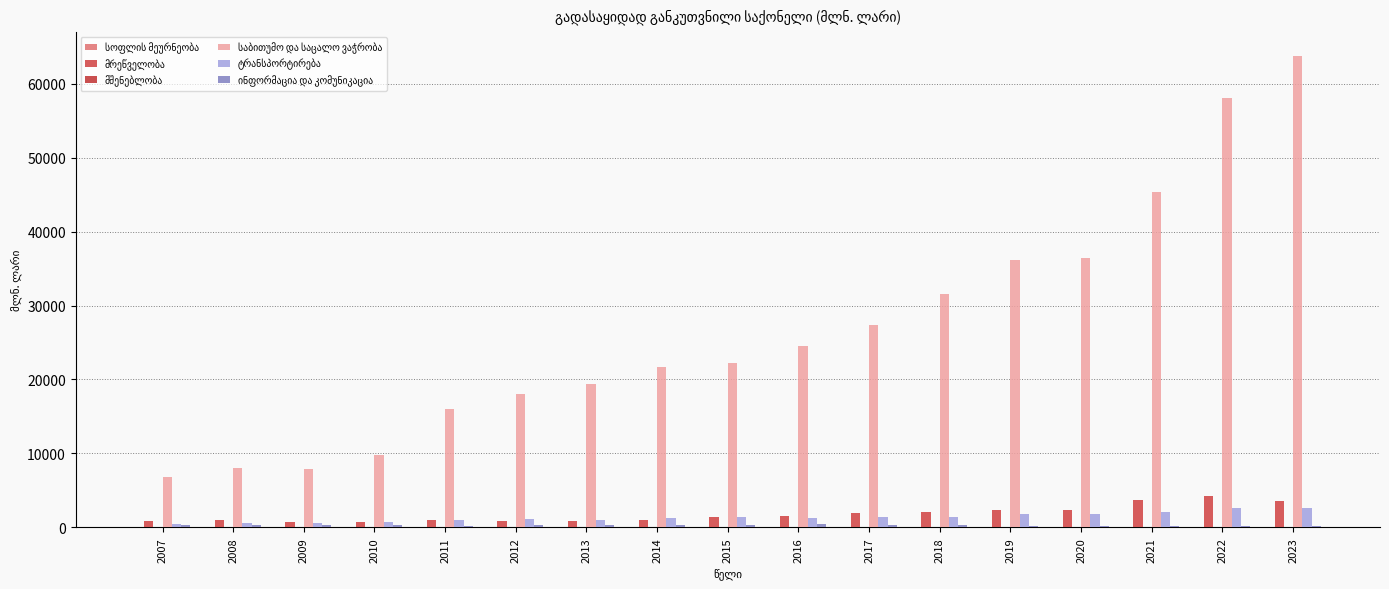

List the series in order of their peak value, highest first.

საბითუმო და საცალო ვაჭრობა, მრეწველობა, ტრანსპორტირება, ინფორმაცია და კომუნიკაცია, მშენებლობა, სოფლის მეურნეობა